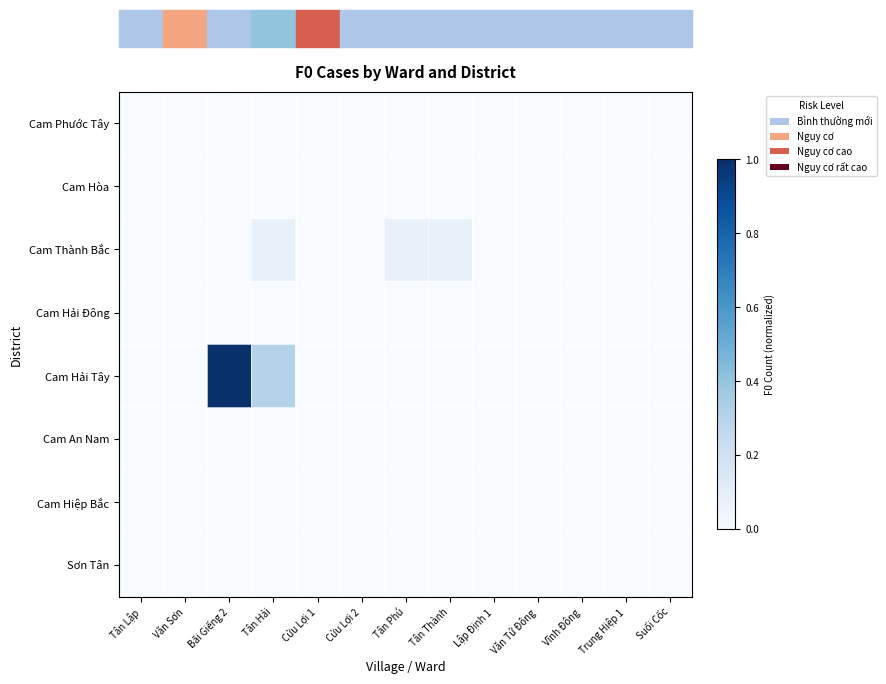

Reading left to right, what are all the values shown in this chart?

Cam Phước Tây: Tân Lập=0.0	Văn Sơn=0.0	Bãi Giếng 2=0.0	Tân Hải=0.0	Cửu Lợi 1=0.0	Cửu Lợi 2=0.0	Tân Phú=0.0	Tân Thành=0.0	Lập Định 1=0.0	Văn Tứ Đông=0.0	Vĩnh Đông=0.0	Trung Hiệp 1=0.0	Suối Cốc=0.0
Cam Hòa: Tân Lập=0.0	Văn Sơn=0.0	Bãi Giếng 2=0.0	Tân Hải=0.0	Cửu Lợi 1=0.0	Cửu Lợi 2=0.0	Tân Phú=0.0	Tân Thành=0.0	Lập Định 1=0.0	Văn Tứ Đông=0.0	Vĩnh Đông=0.0	Trung Hiệp 1=0.0	Suối Cốc=0.0
Cam Thành Bắc: Tân Lập=0.0	Văn Sơn=0.0	Bãi Giếng 2=0.0	Tân Hải=0.1	Cửu Lợi 1=0.0	Cửu Lợi 2=0.0	Tân Phú=0.1	Tân Thành=0.1	Lập Định 1=0.0	Văn Tứ Đông=0.0	Vĩnh Đông=0.0	Trung Hiệp 1=0.0	Suối Cốc=0.0
Cam Hải Đông: Tân Lập=0.0	Văn Sơn=0.0	Bãi Giếng 2=0.0	Tân Hải=0.0	Cửu Lợi 1=0.0	Cửu Lợi 2=0.0	Tân Phú=0.0	Tân Thành=0.0	Lập Định 1=0.0	Văn Tứ Đông=0.0	Vĩnh Đông=0.0	Trung Hiệp 1=0.0	Suối Cốc=0.0
Cam Hải Tây: Tân Lập=0.0	Văn Sơn=0.0	Bãi Giếng 2=1.0	Tân Hải=0.3	Cửu Lợi 1=0.0	Cửu Lợi 2=0.0	Tân Phú=0.0	Tân Thành=0.0	Lập Định 1=0.0	Văn Tứ Đông=0.0	Vĩnh Đông=0.0	Trung Hiệp 1=0.0	Suối Cốc=0.0
Cam An Nam: Tân Lập=0.0	Văn Sơn=0.0	Bãi Giếng 2=0.0	Tân Hải=0.0	Cửu Lợi 1=0.0	Cửu Lợi 2=0.0	Tân Phú=0.0	Tân Thành=0.0	Lập Định 1=0.0	Văn Tứ Đông=0.0	Vĩnh Đông=0.0	Trung Hiệp 1=0.0	Suối Cốc=0.0
Cam Hiệp Bắc: Tân Lập=0.0	Văn Sơn=0.0	Bãi Giếng 2=0.0	Tân Hải=0.0	Cửu Lợi 1=0.0	Cửu Lợi 2=0.0	Tân Phú=0.0	Tân Thành=0.0	Lập Định 1=0.0	Văn Tứ Đông=0.0	Vĩnh Đông=0.0	Trung Hiệp 1=0.0	Suối Cốc=0.0
Sơn Tân: Tân Lập=0.0	Văn Sơn=0.0	Bãi Giếng 2=0.0	Tân Hải=0.0	Cửu Lợi 1=0.0	Cửu Lợi 2=0.0	Tân Phú=0.0	Tân Thành=0.0	Lập Định 1=0.0	Văn Tứ Đông=0.0	Vĩnh Đông=0.0	Trung Hiệp 1=0.0	Suối Cốc=0.0